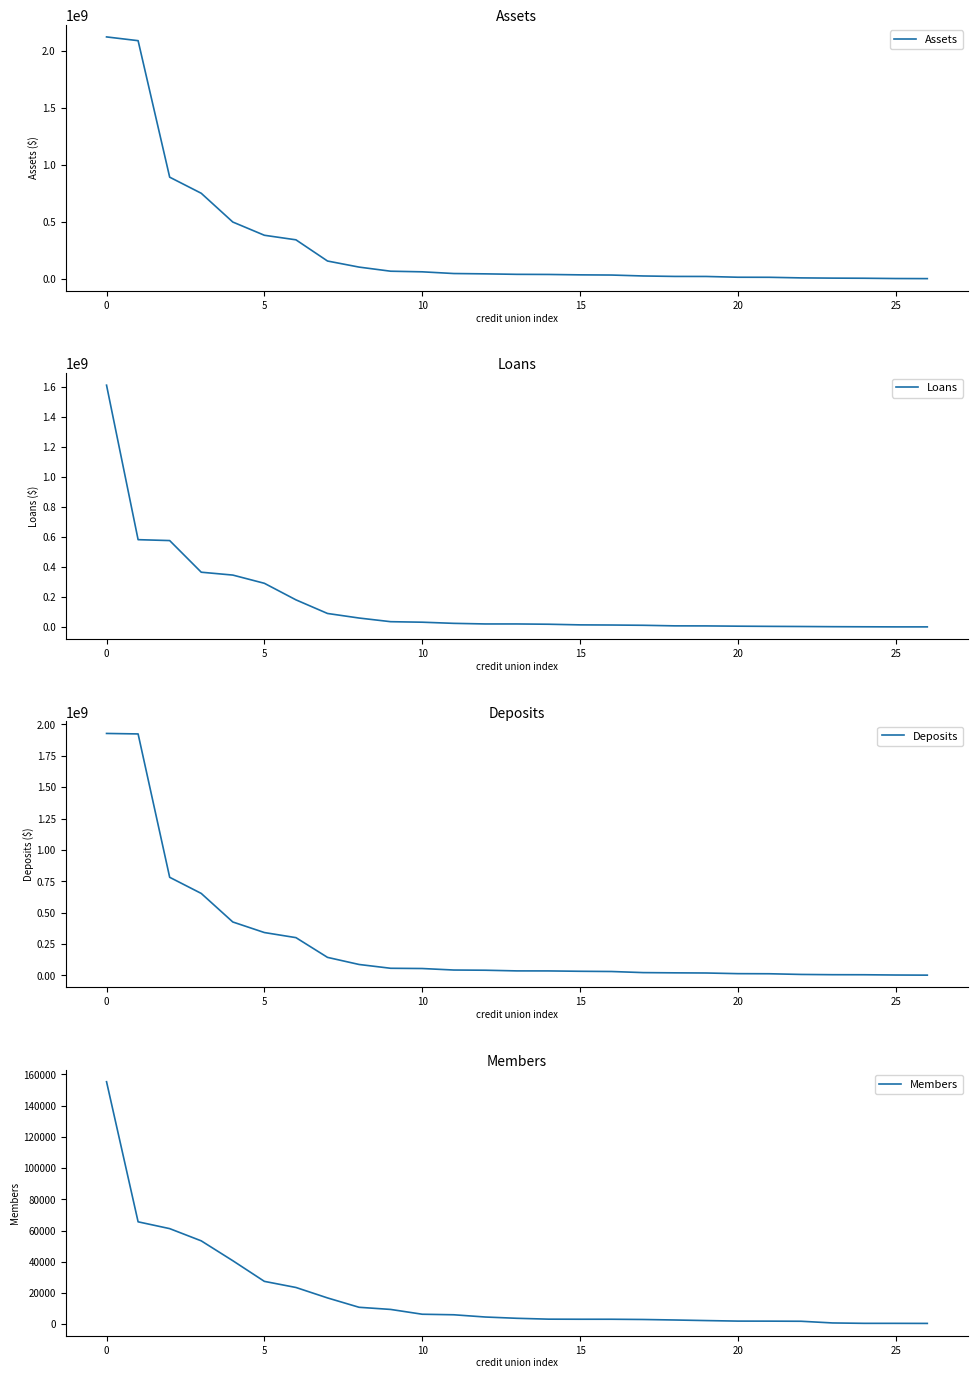

Which series has the largest range (max minus min)?

Assets